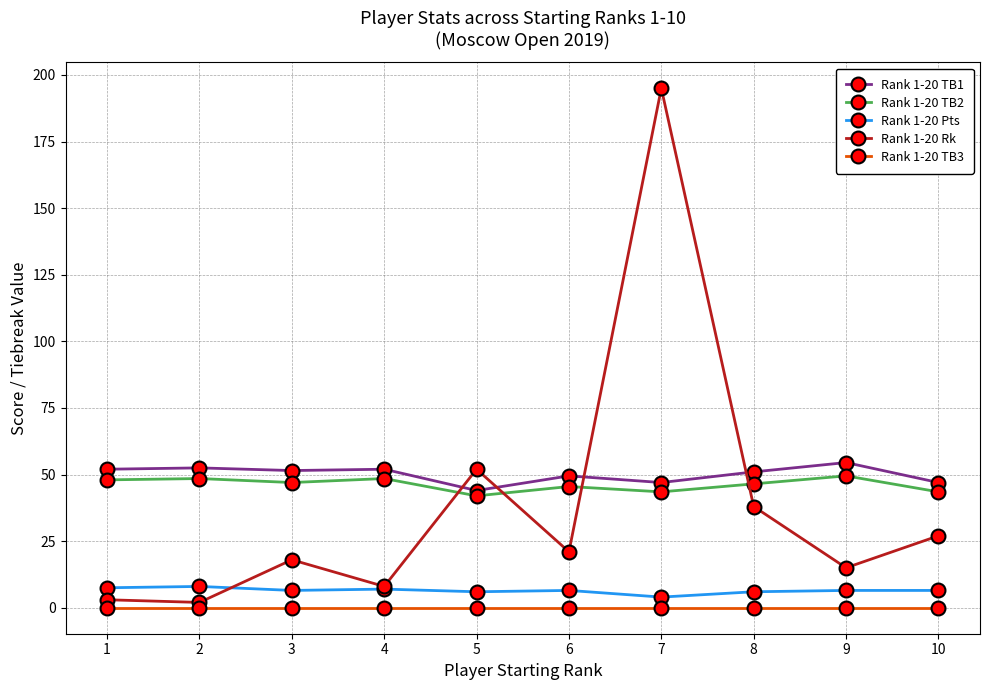

At which category is the sum across all series the highest?

7